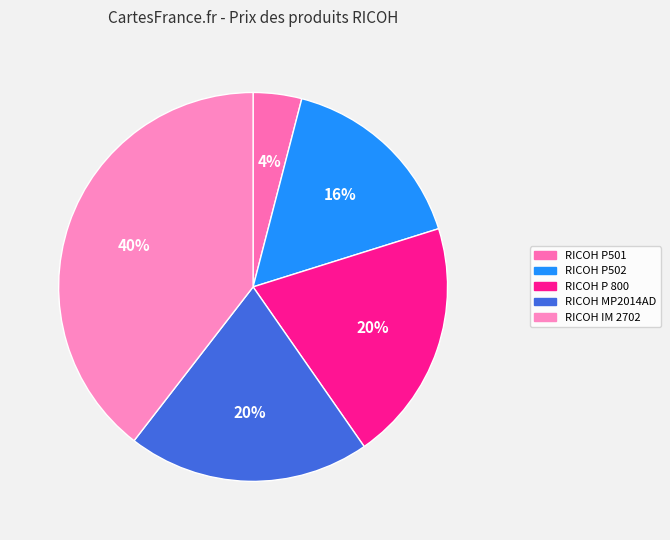

How many segments does this pie chart have?

5